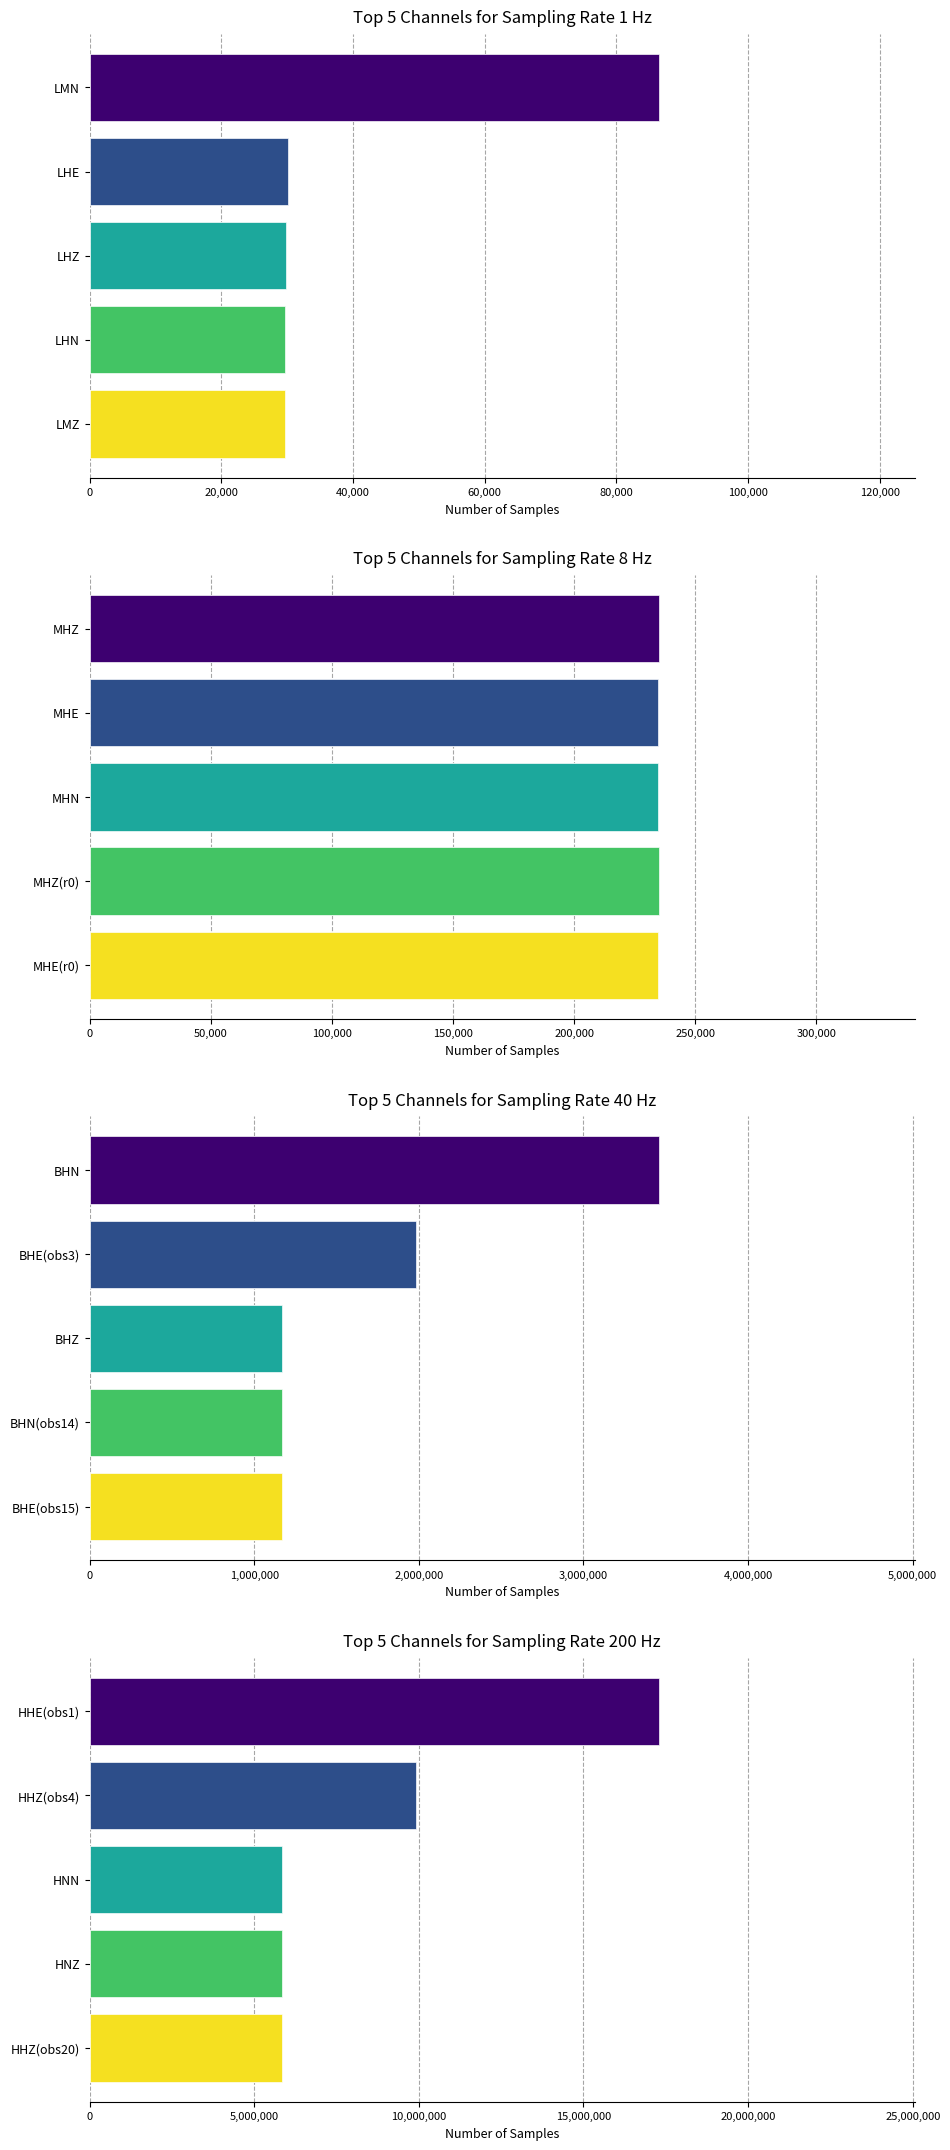

What is the sum of the 1 values at LMN and HHZ?

10009213